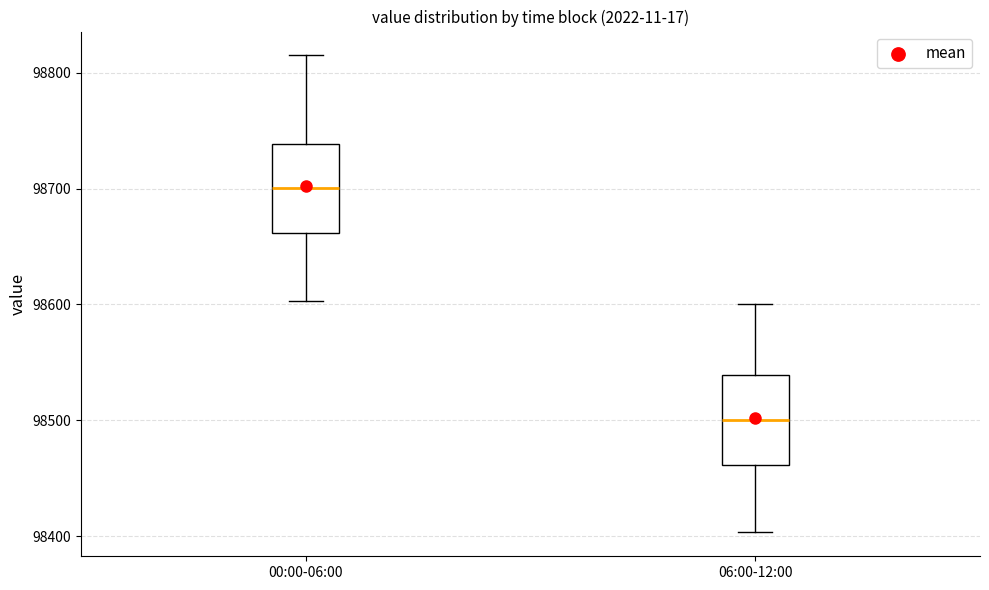

Reading left to right, transcribe this box plot: for each box, give where its median line is, the range the box spans, and where its two whiskers end, as read against the y-axis. The values are not printed on the chart, so give them approximately, as read against the axis.

00:00-06:00: median 98700, box 98660 to 98740, whiskers 98600 to 98810
06:00-12:00: median 98500, box 98460 to 98540, whiskers 98400 to 98600